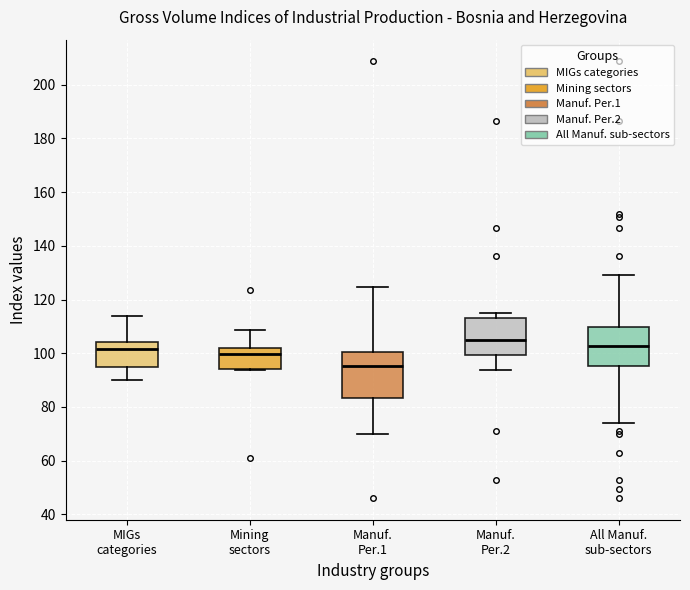

Comparing the boxes themselves (not the whiskers), which one is the tallest?

Manuf. Per.1